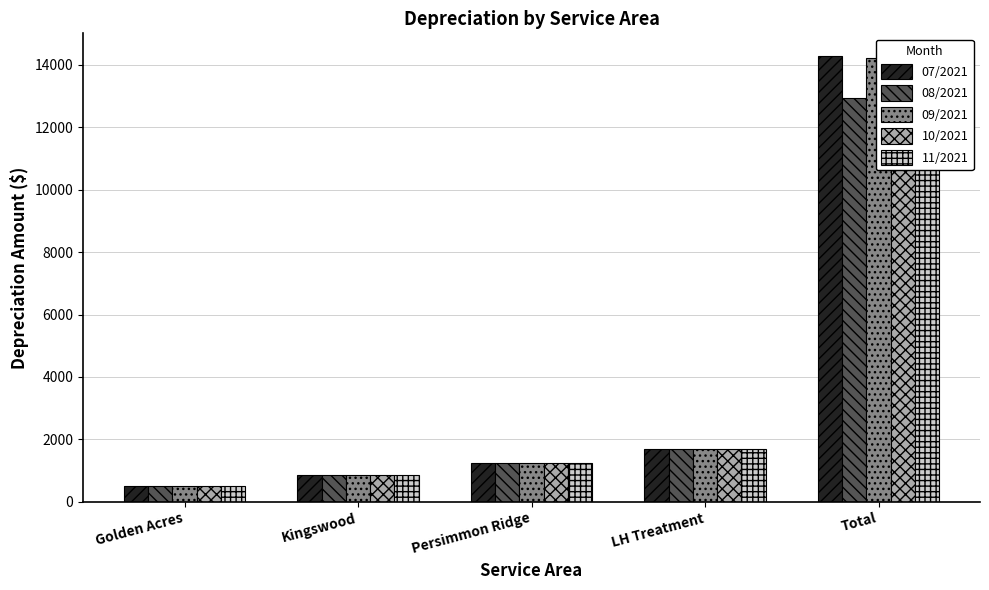

What is the maximum value shown in the chart?

14297.7